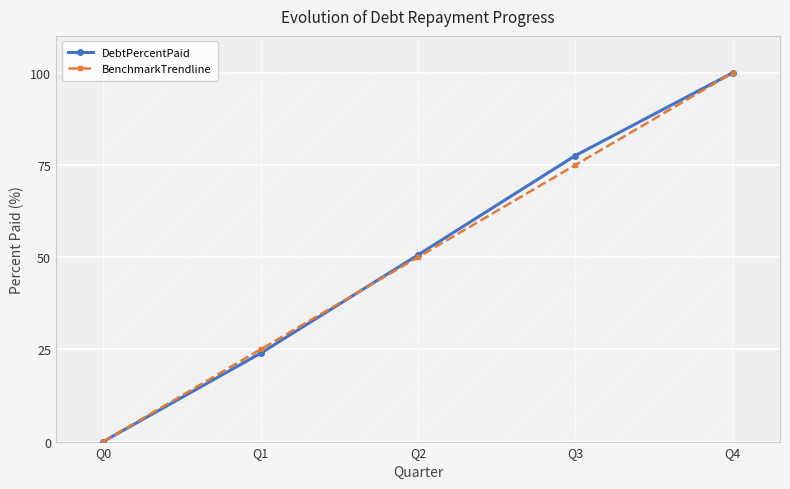

What is the difference between the maximum and minimum values in the BenchmarkTrendline series?

100.0